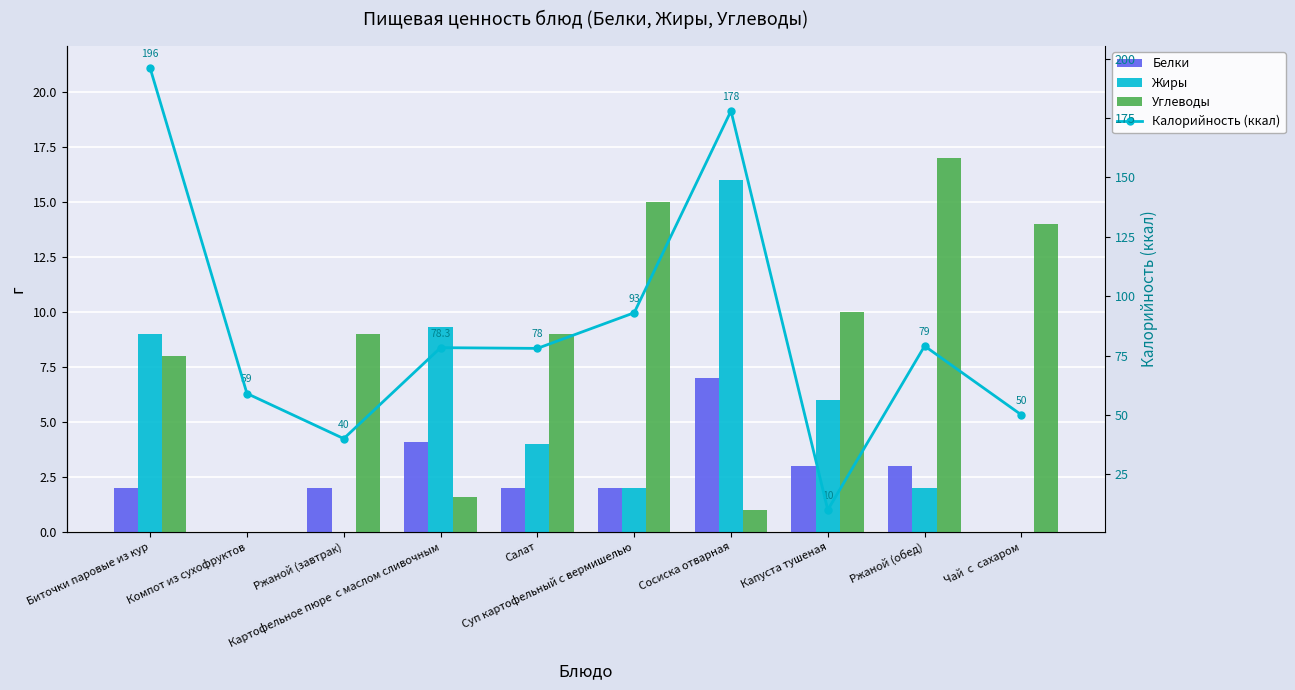

Where is Калорийность (ккал) nearest to the value 103?

Суп картофельный с вермишелью